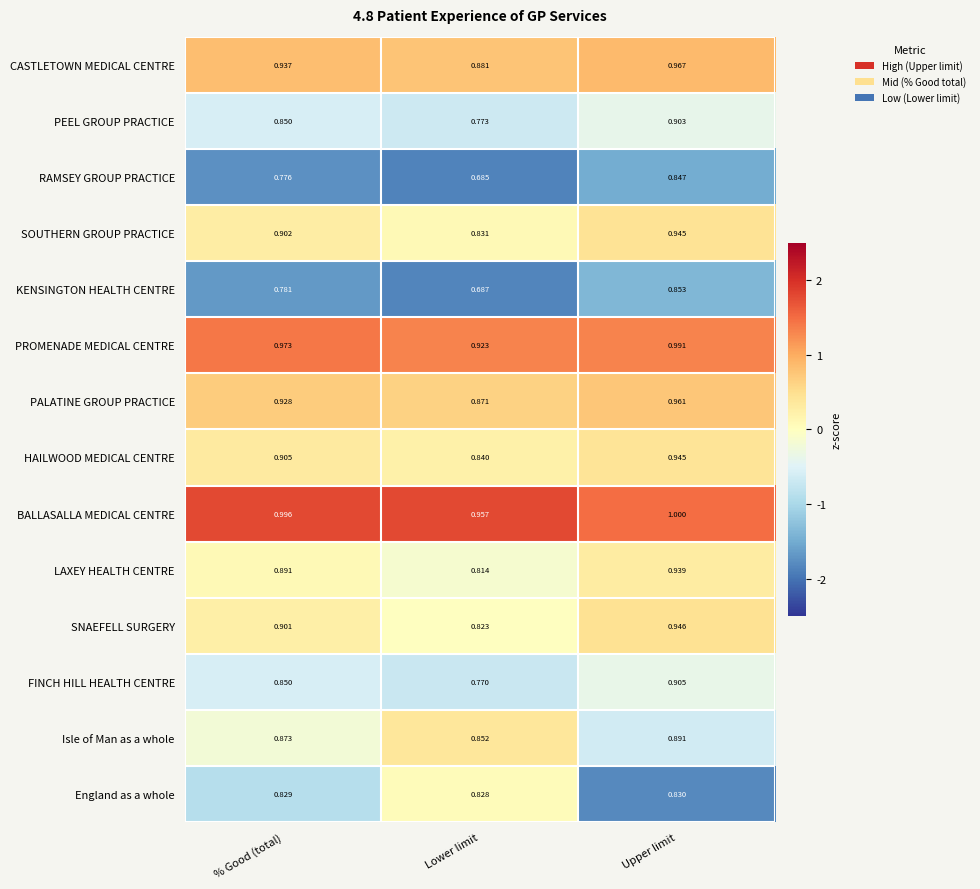

Rank the series at Lower limit from highest to lowest value.

BALLASALLA MEDICAL CENTRE, PROMENADE MEDICAL CENTRE, CASTLETOWN MEDICAL CENTRE, PALATINE GROUP PRACTICE, Isle of Man as a whole, HAILWOOD MEDICAL CENTRE, SOUTHERN GROUP PRACTICE, England as a whole, SNAEFELL SURGERY, LAXEY HEALTH CENTRE, PEEL GROUP PRACTICE, FINCH HILL HEALTH CENTRE, KENSINGTON HEALTH CENTRE, RAMSEY GROUP PRACTICE